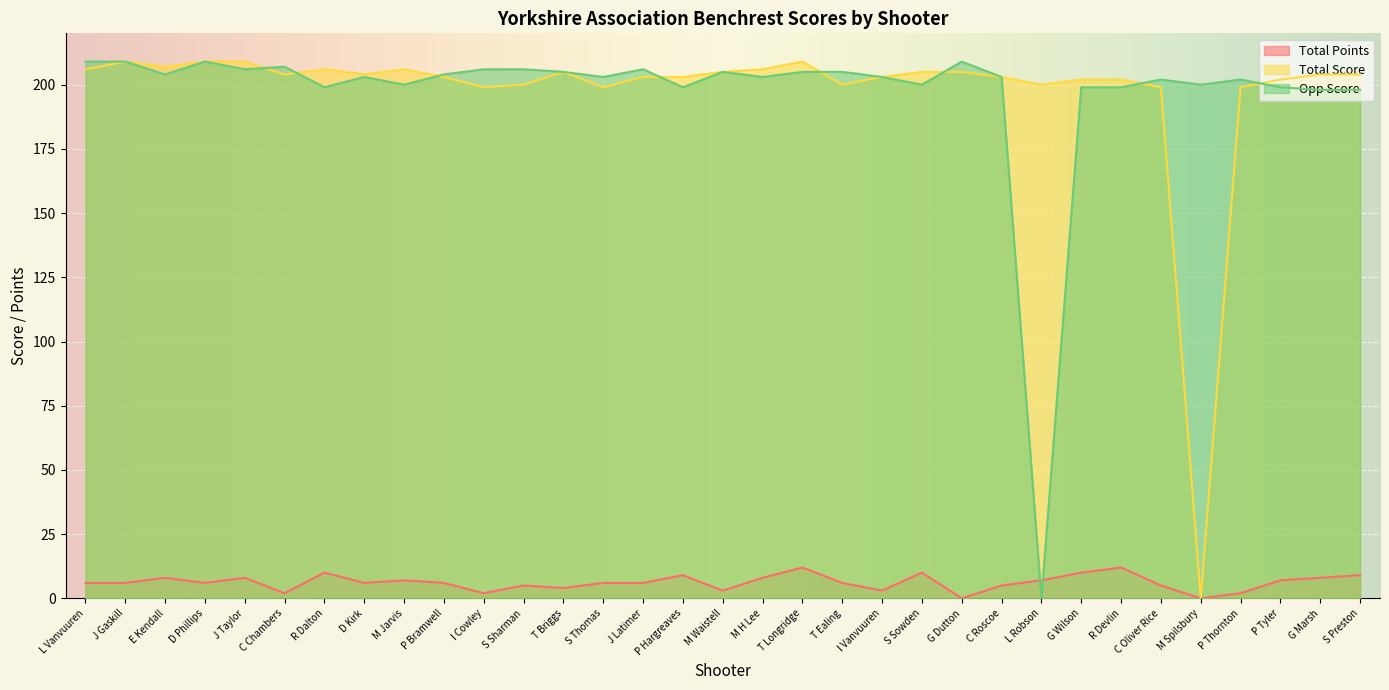

At which label does Total Score first exceed 204?

L Vanvuuren